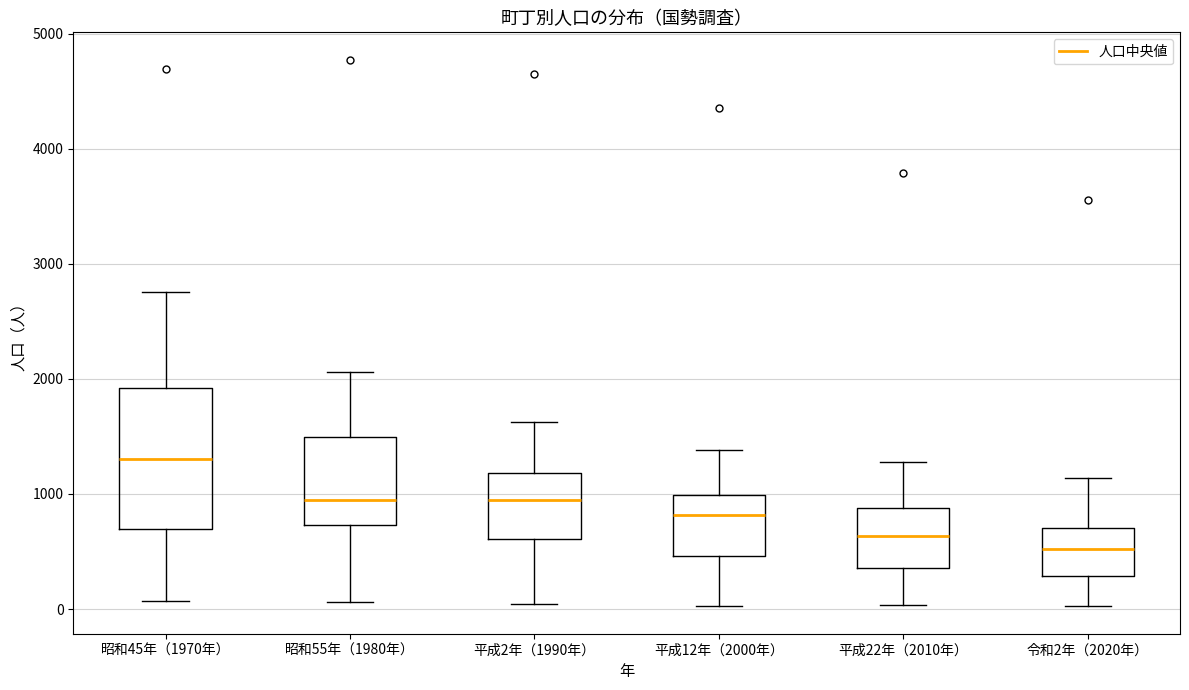

Reading left to right, transcribe this box plot: for each box, give where its median line is, the range the box spans, and where its two whiskers end, as read against the y-axis. The values are not printed on the chart, so give them approximately, as read against the axis.

昭和45年（1970年）: median 1300, box 700 to 1900, whiskers 100 to 2800
昭和55年（1980年）: median 1000, box 700 to 1500, whiskers 100 to 2100
平成2年（1990年）: median 900, box 600 to 1200, whiskers 0 to 1600
平成12年（2000年）: median 800, box 500 to 1000, whiskers 0 to 1400
平成22年（2010年）: median 600, box 400 to 900, whiskers 0 to 1300
令和2年（2020年）: median 500, box 300 to 700, whiskers 0 to 1100